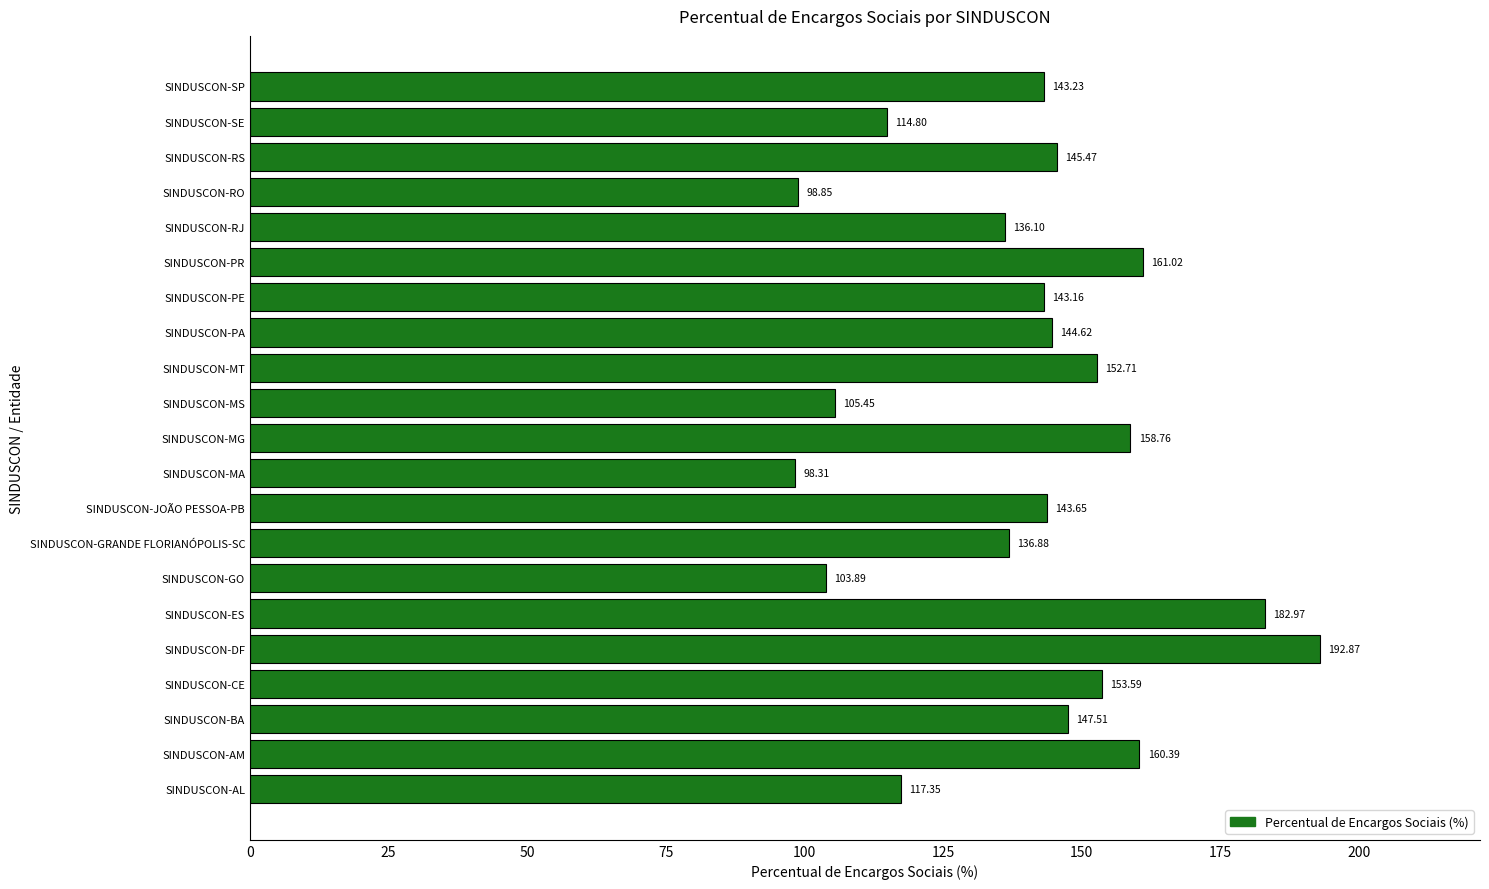

Rank the categories by value from lowest to highest.

SINDUSCON-MA, SINDUSCON-RO, SINDUSCON-GO, SINDUSCON-MS, SINDUSCON-SE, SINDUSCON-AL, SINDUSCON-RJ, SINDUSCON-GRANDE FLORIANÓPOLIS-SC, SINDUSCON-PE, SINDUSCON-SP, SINDUSCON-JOÃO PESSOA-PB, SINDUSCON-PA, SINDUSCON-RS, SINDUSCON-BA, SINDUSCON-MT, SINDUSCON-CE, SINDUSCON-MG, SINDUSCON-AM, SINDUSCON-PR, SINDUSCON-ES, SINDUSCON-DF